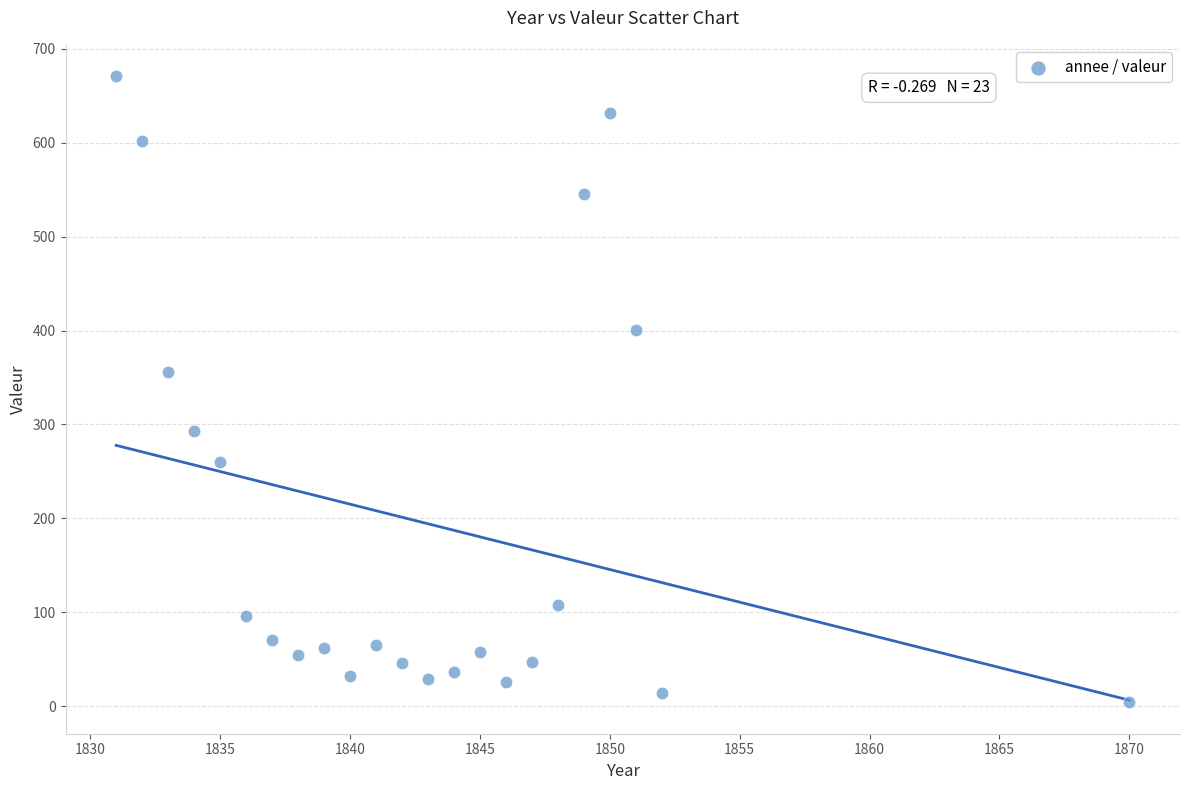

What Y value in the scatter plot is closest to 337?

356